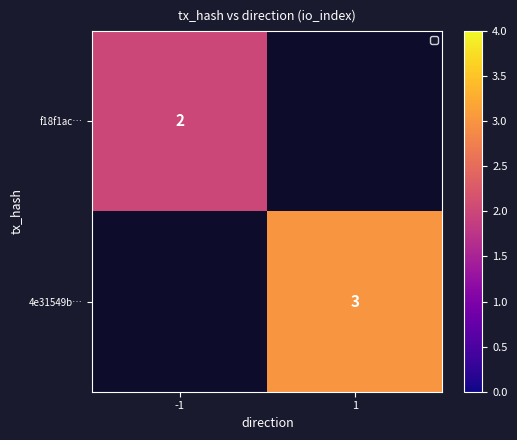

At which category does the chart reach its peak across all series?

1